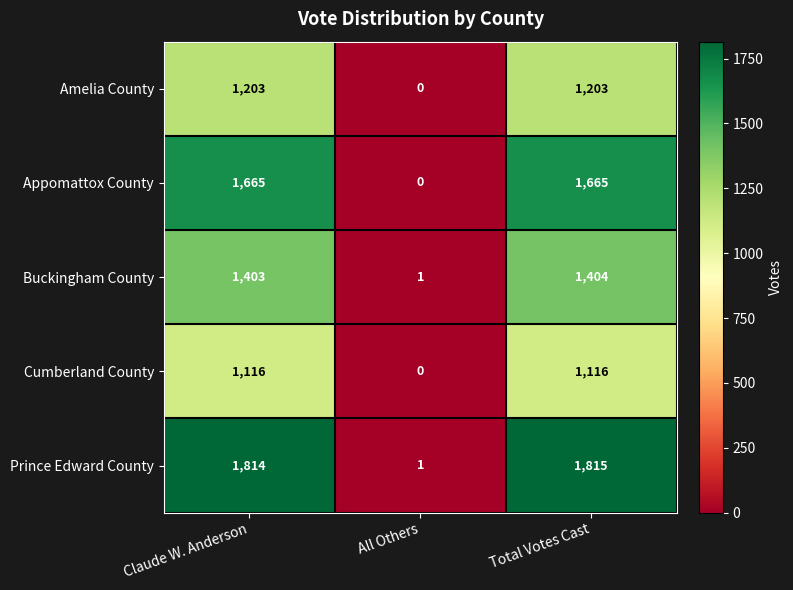

At which category is the sum across all series the highest?

Total Votes Cast